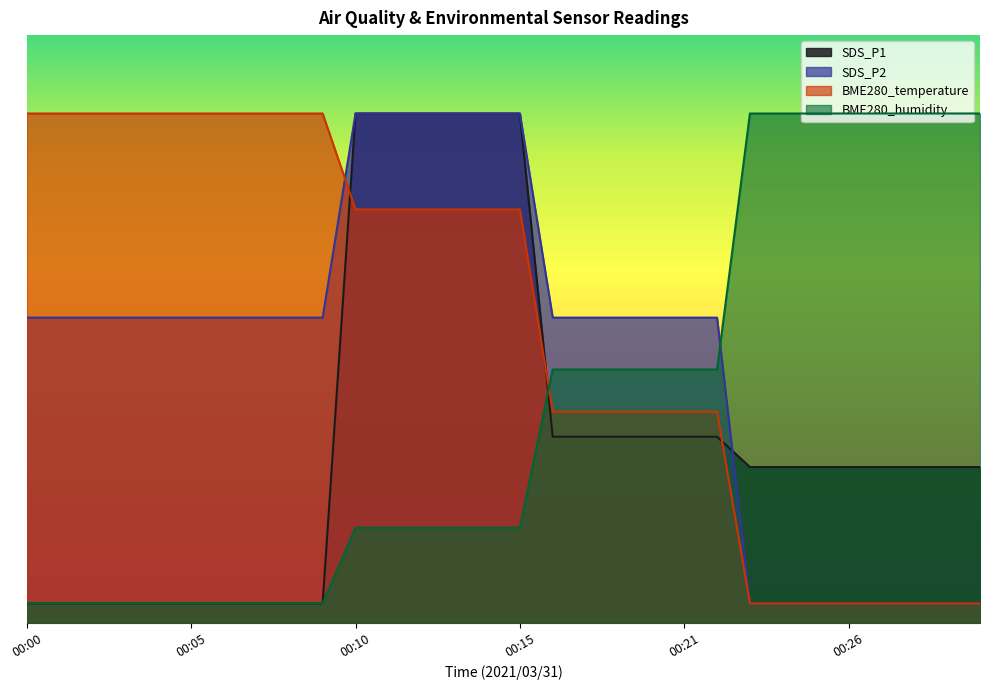

The BME280_temperature series shows 90.2 at 00:06. True or false?

False